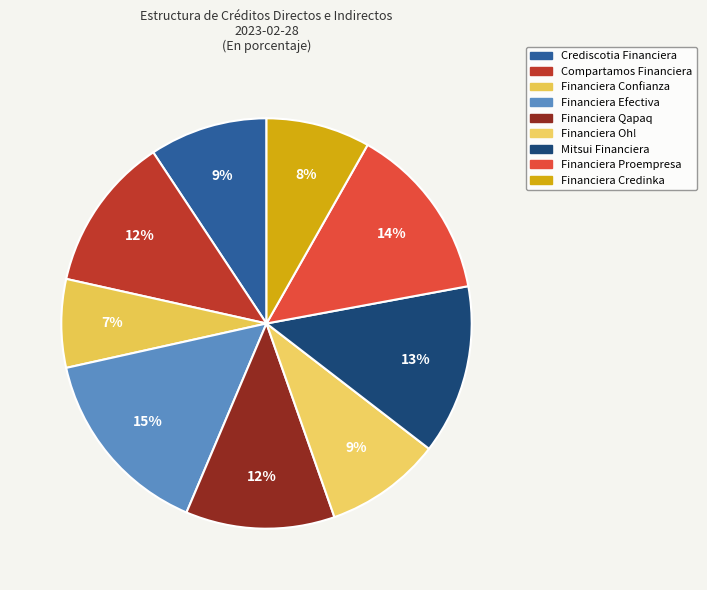

The Mitsui Financiera slice represents 13% of the pie. True or false?

True